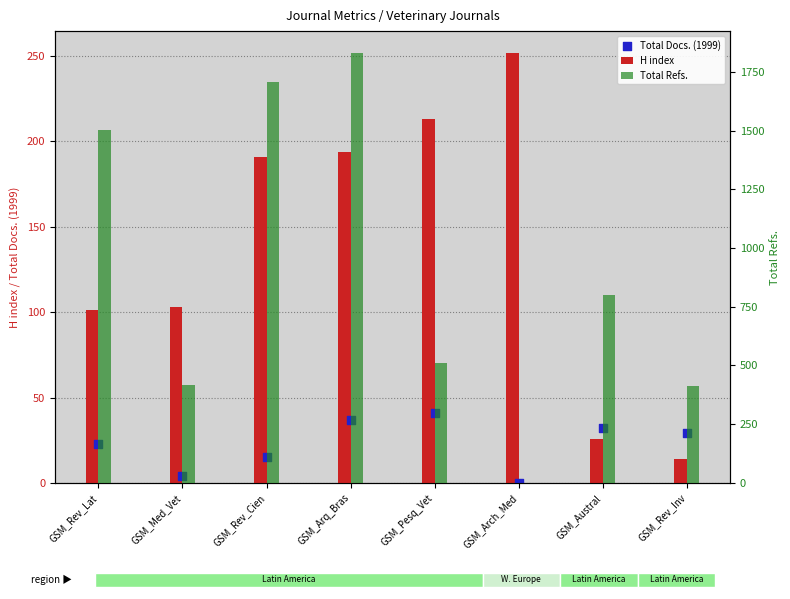

Which series has the largest total across all categories?

Total Refs.